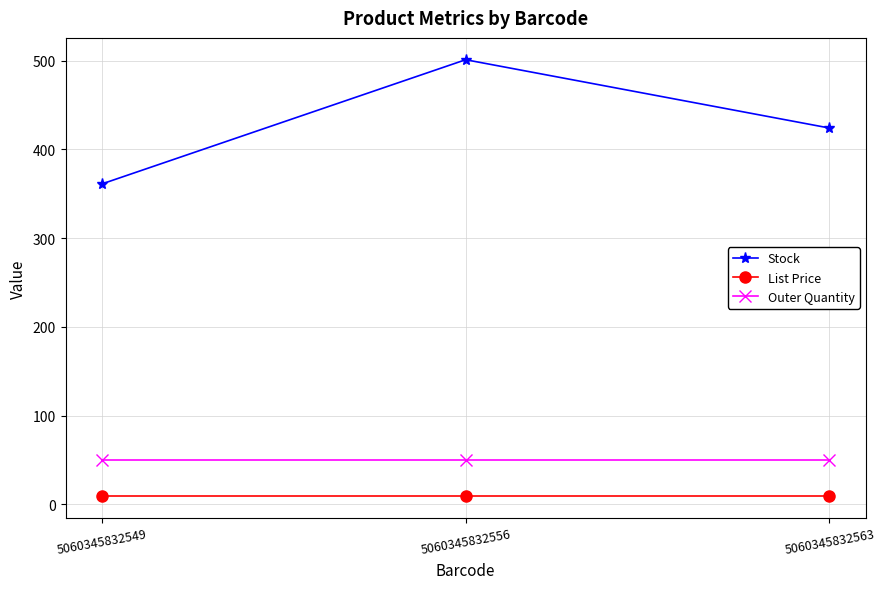

Rank the series by their maximum value, from highest to lowest.

Stock, Outer Quantity, List Price